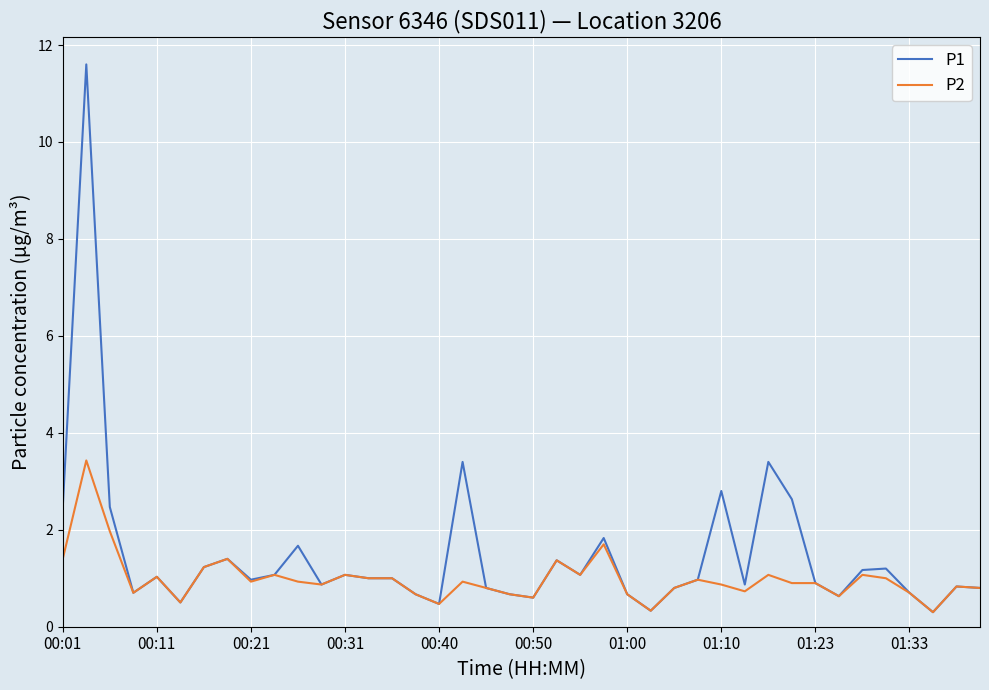

Which series has the widest spread of values?

P1